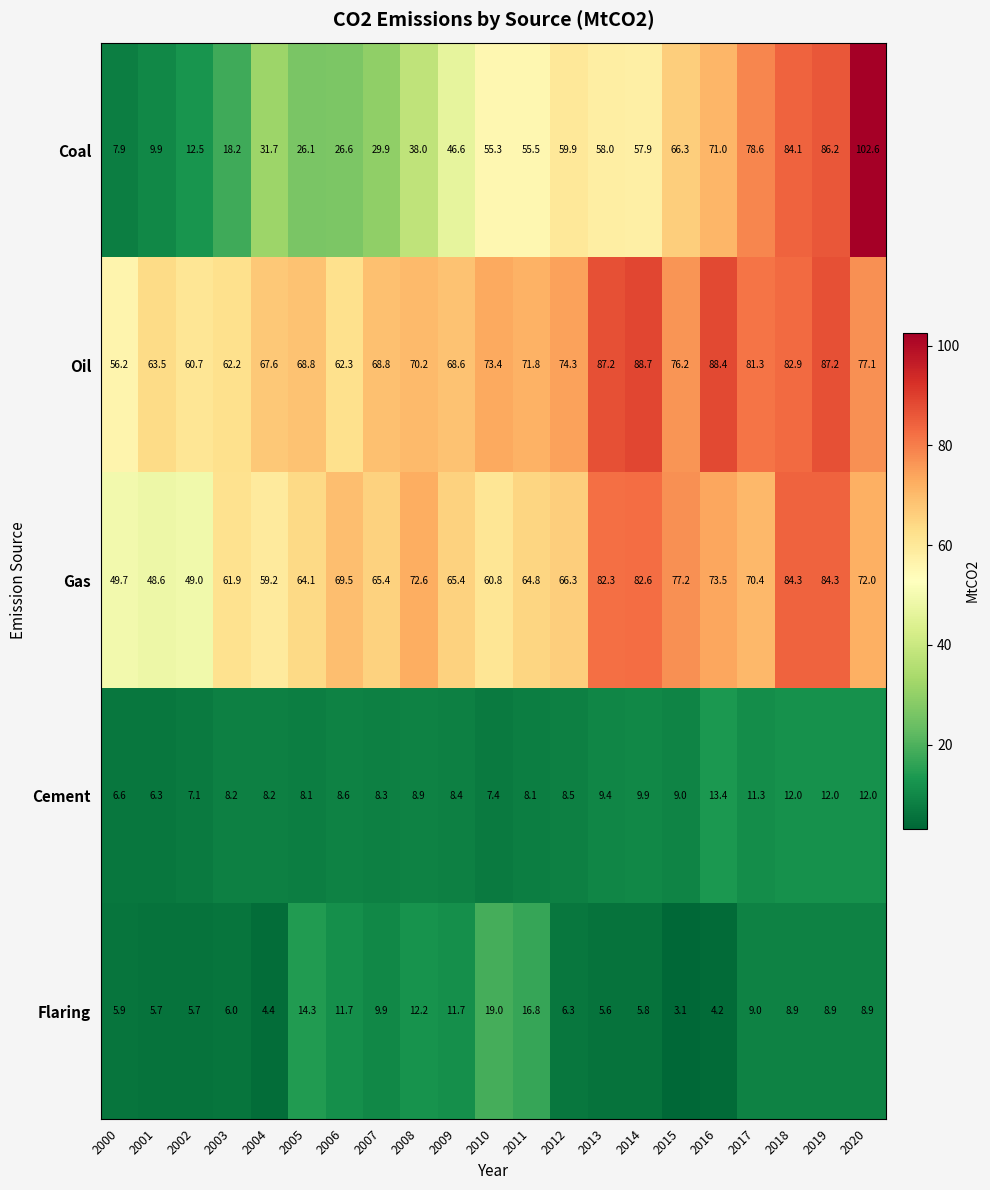

At how many categories does at least one series exceed 78?

7